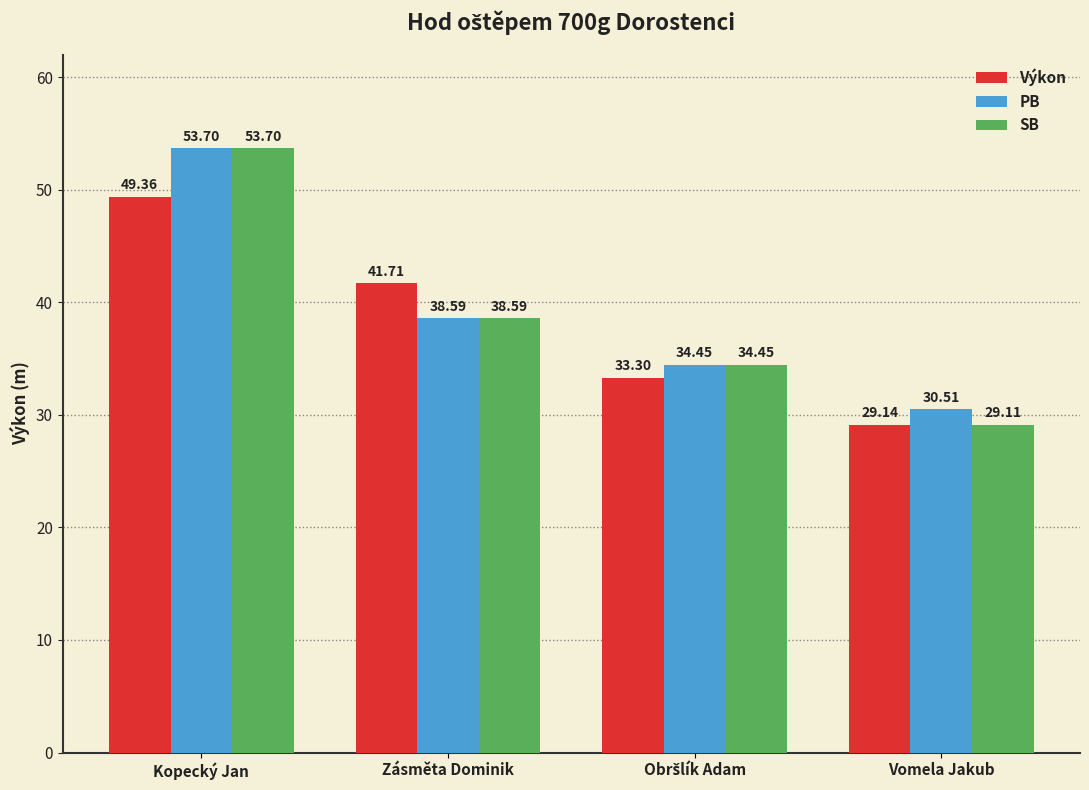

Are the bars grouped side by side (vs. stacked)?

Yes